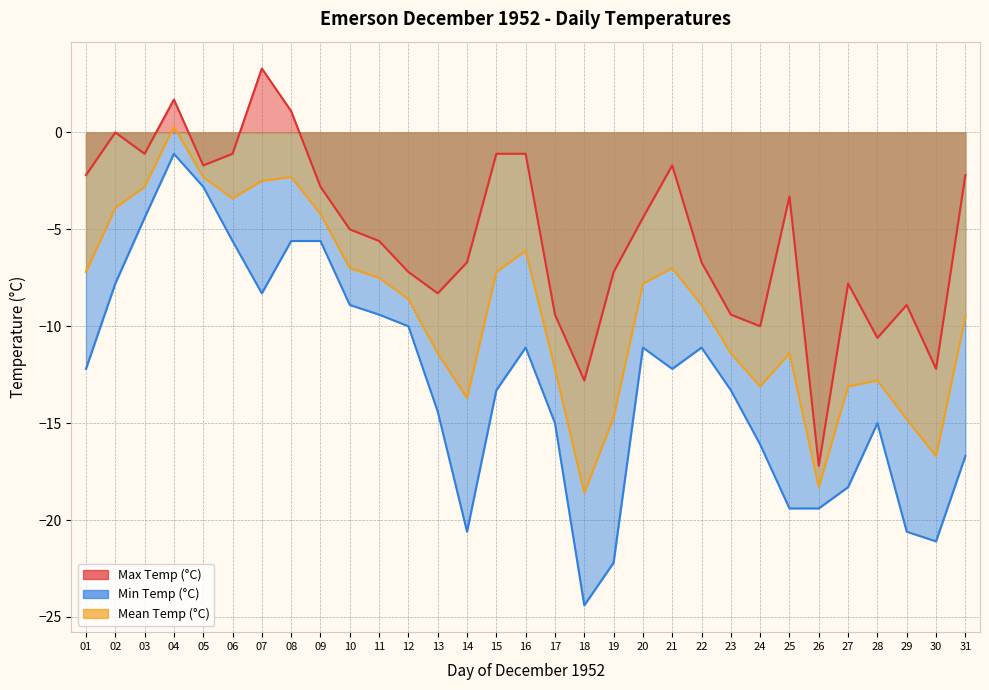

True or false: Max Temp (°C) and Min Temp (°C) cross at least once.

False